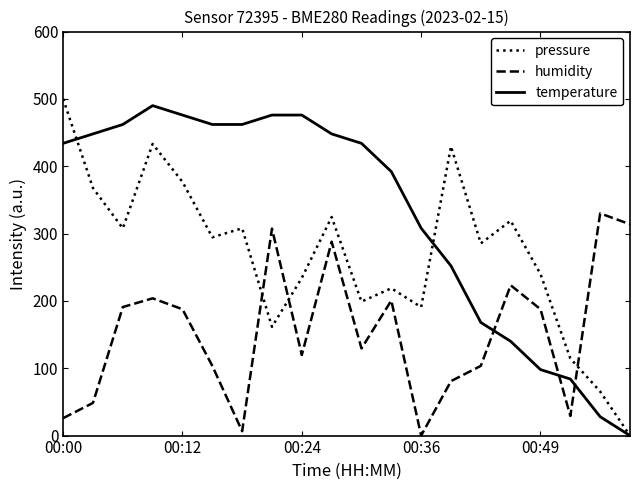

True or false: humidity and temperature cross at least once.

True